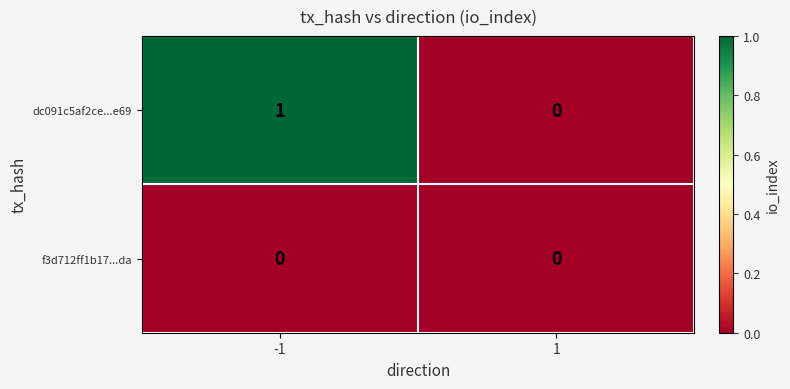

Which series changed the most between -1 and 1?

dc091c5af2ce...e69